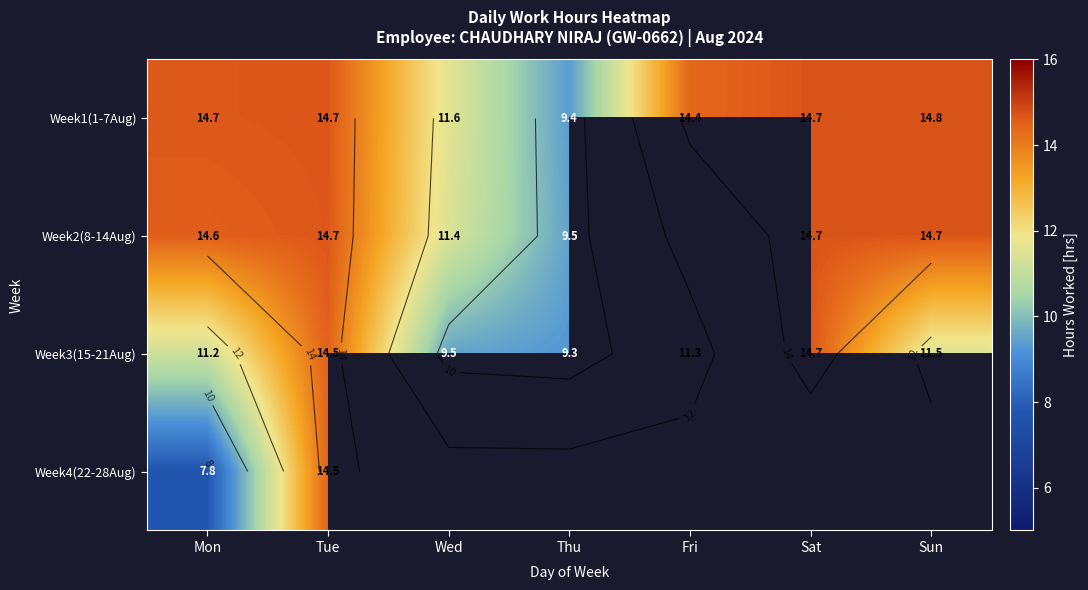

At which label does Week1(1-7Aug) reach its peak?

Sun